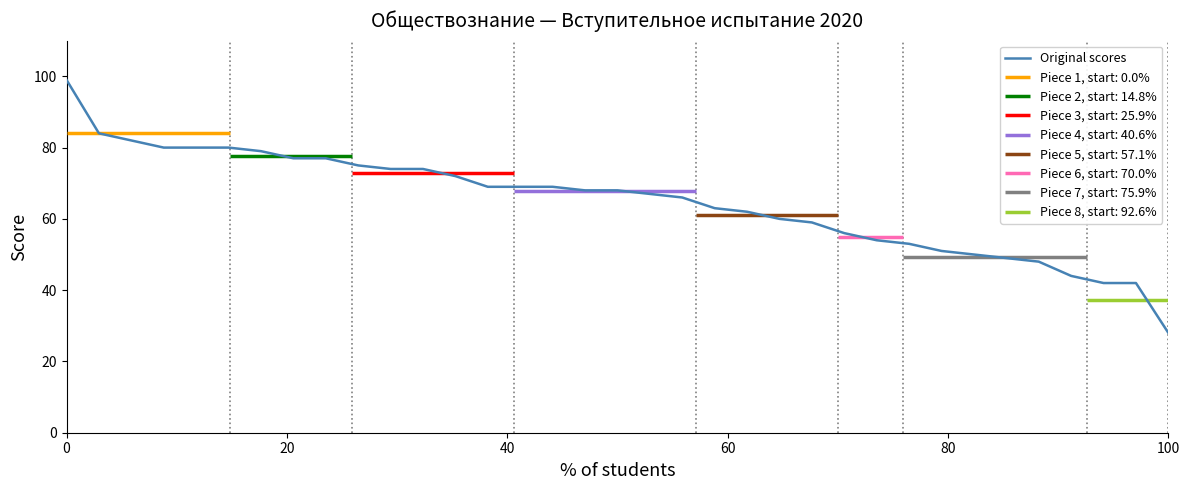

What is the value of the 15th point from the left?

69